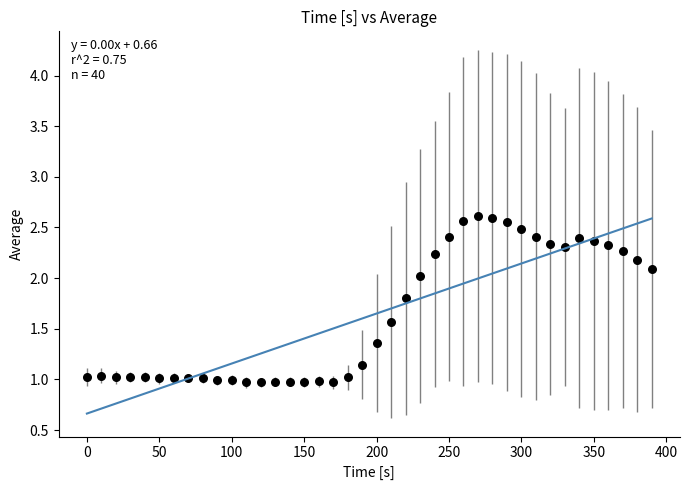

What is the range of X values (max minus min)?

390.0